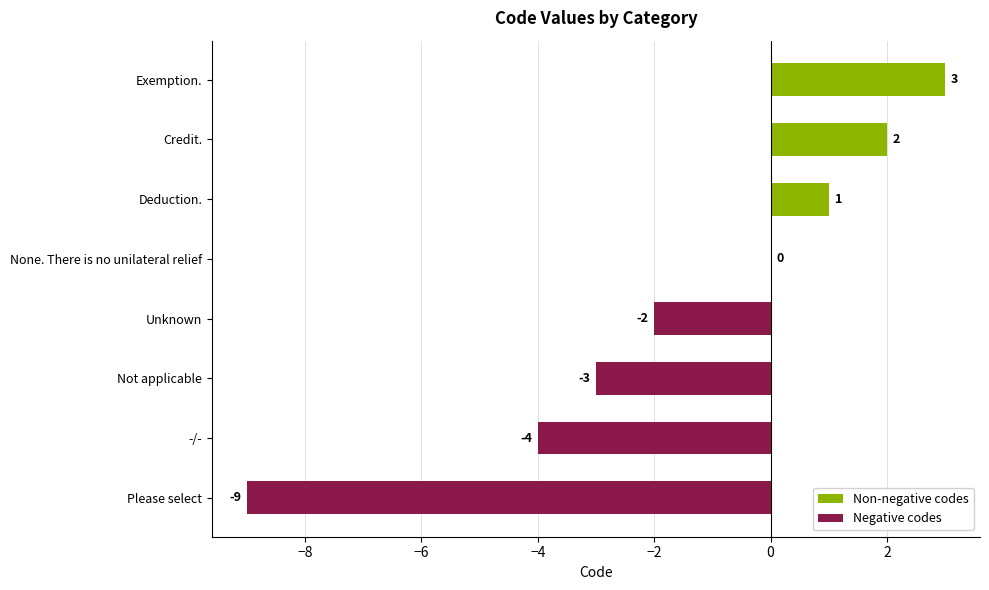

Is it true that the value at Credit. is 3?

False